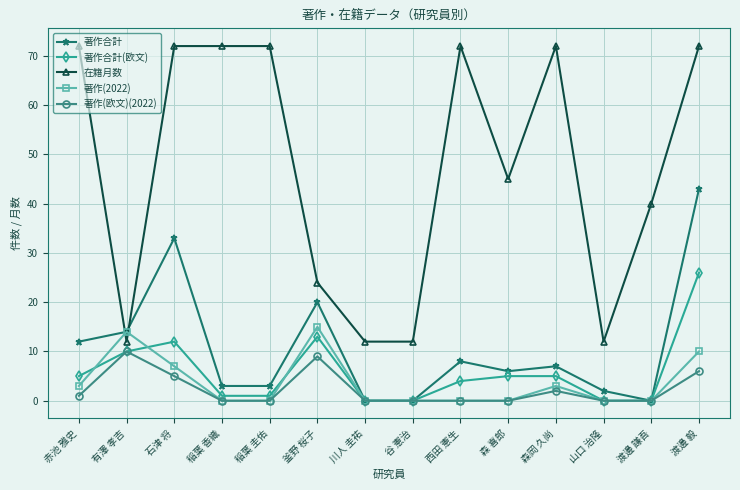

What is the highest value of the 著作(欧文)(2022) series?

10